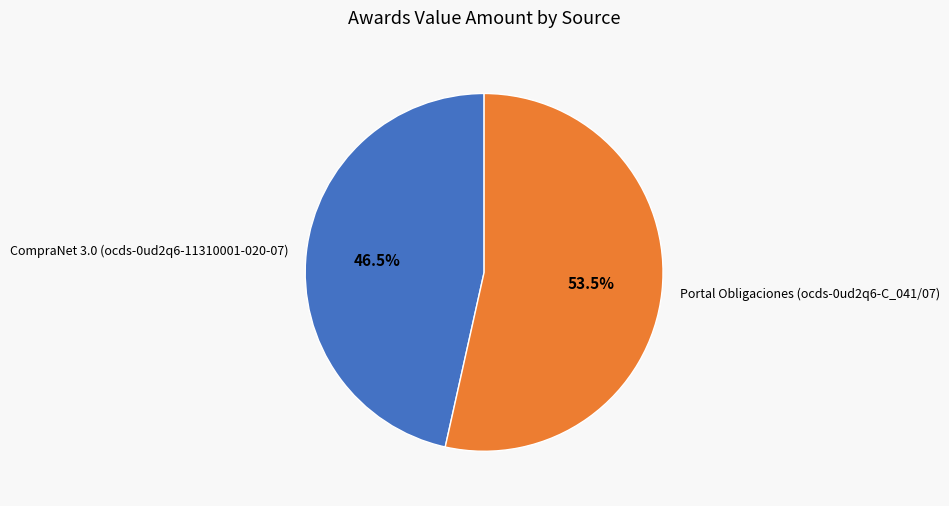

What percentage is NOT represented by Portal Obligaciones (ocds-0ud2q6-C_041/07)?

46.5%